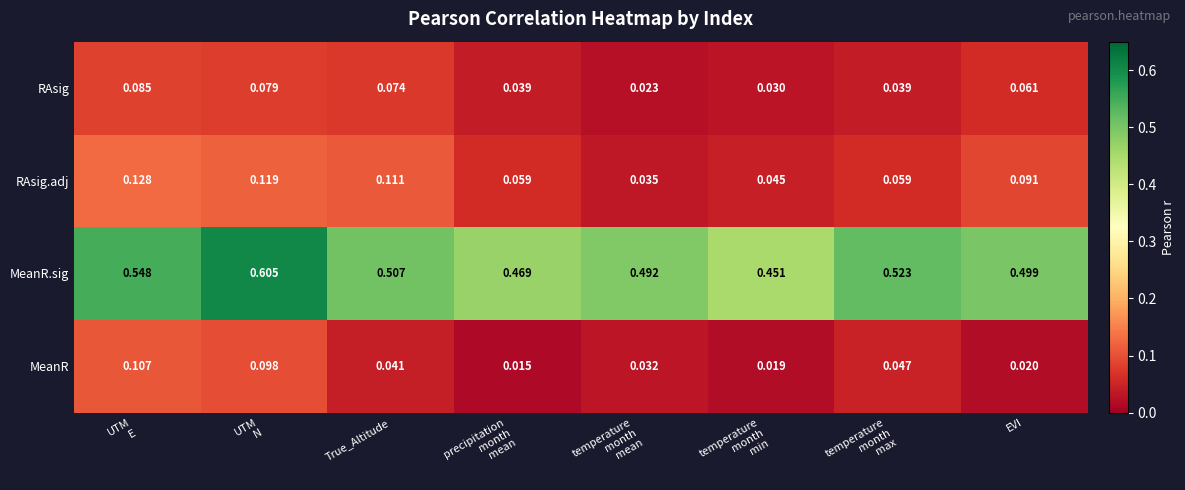

Which series has the largest total across all categories?

MeanR.sig